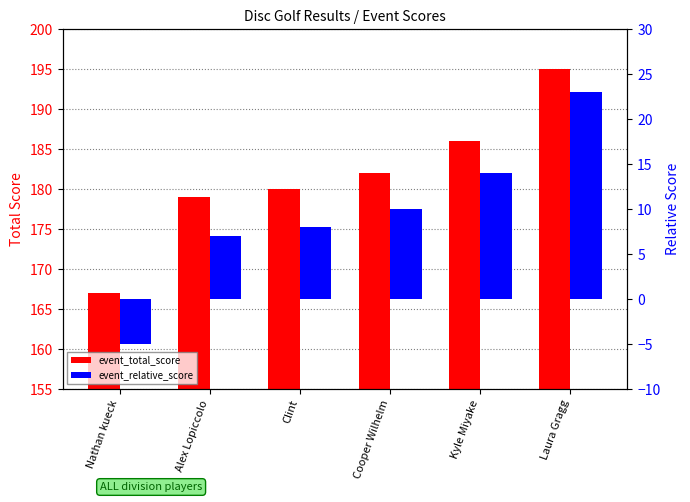

Reading right to left, extract all data points from this chart.

event_total_score: 195	186	182	180	179	167
event_relative_score: 23	14	10	8	7	-5